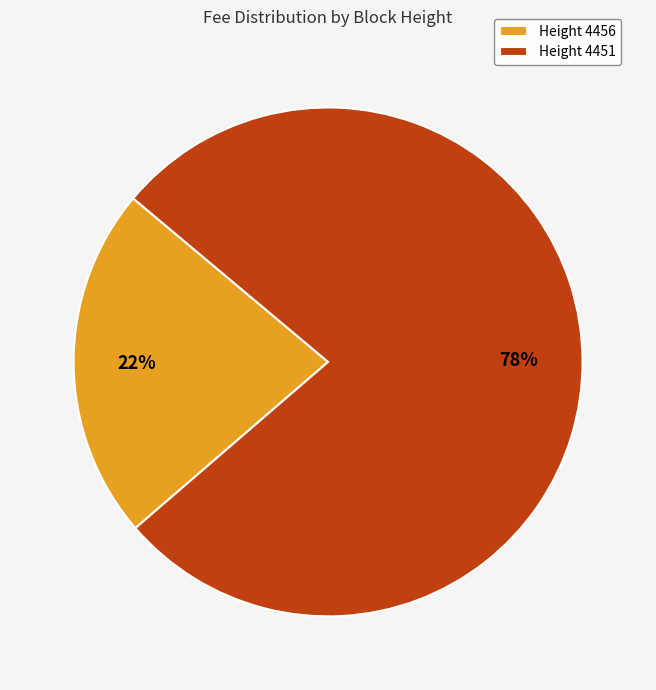

Count the number of slices in the pie.

2